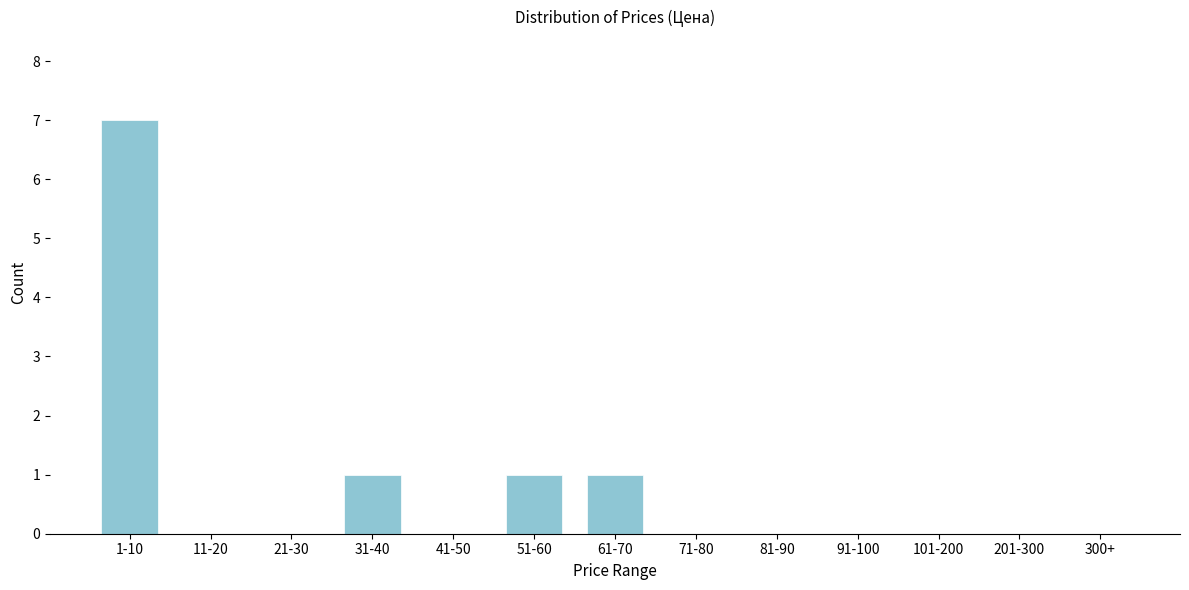

Reading left to right, what are all the values shown in this chart?

1-10=7	11-20=0	21-30=0	31-40=1	41-50=0	51-60=1	61-70=1	71-80=0	81-90=0	91-100=0	101-200=0	201-300=0	300+=0